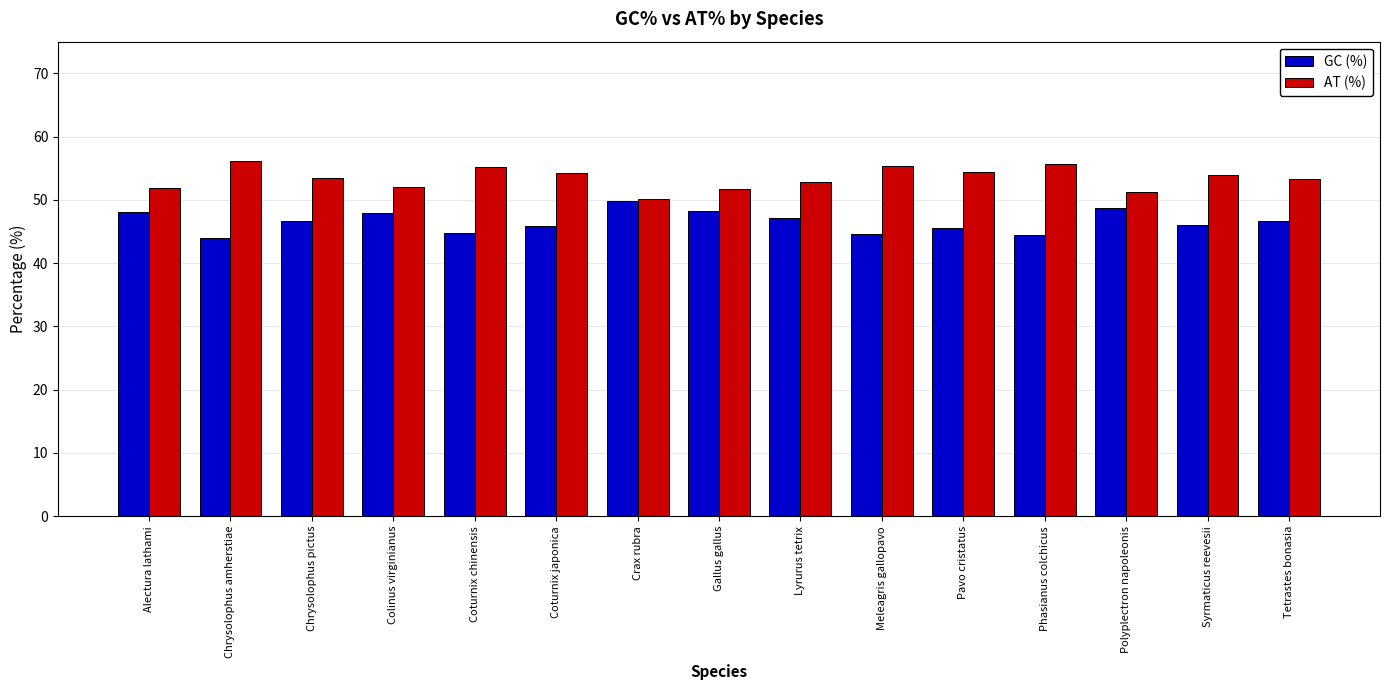

How many categories are shown in the chart?

15